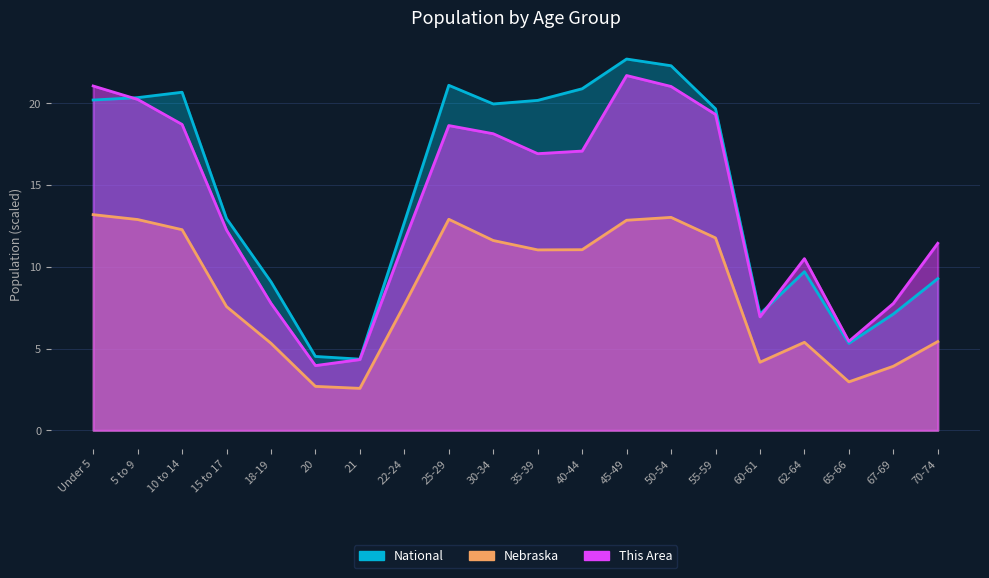

True or false: This Area and National intersect in this chart.

True